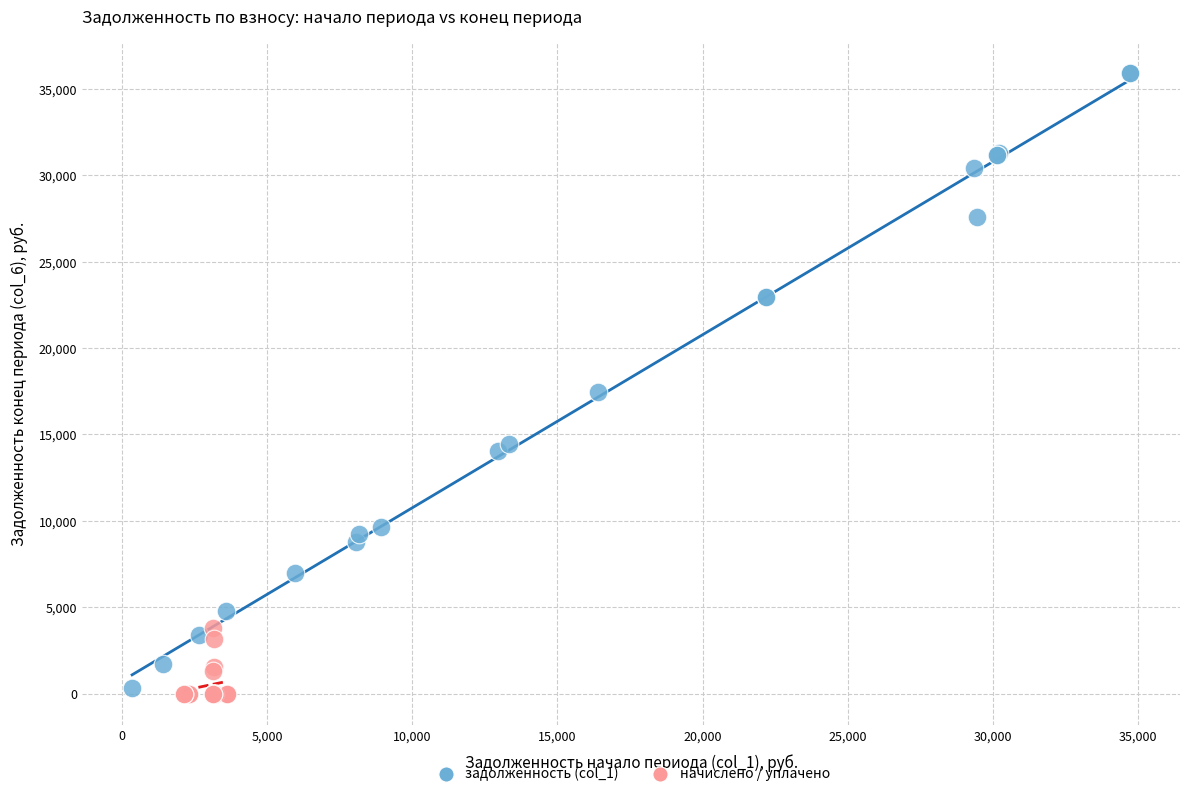

Which series reaches the maximum Y coordinate?

задолженность (col_1)